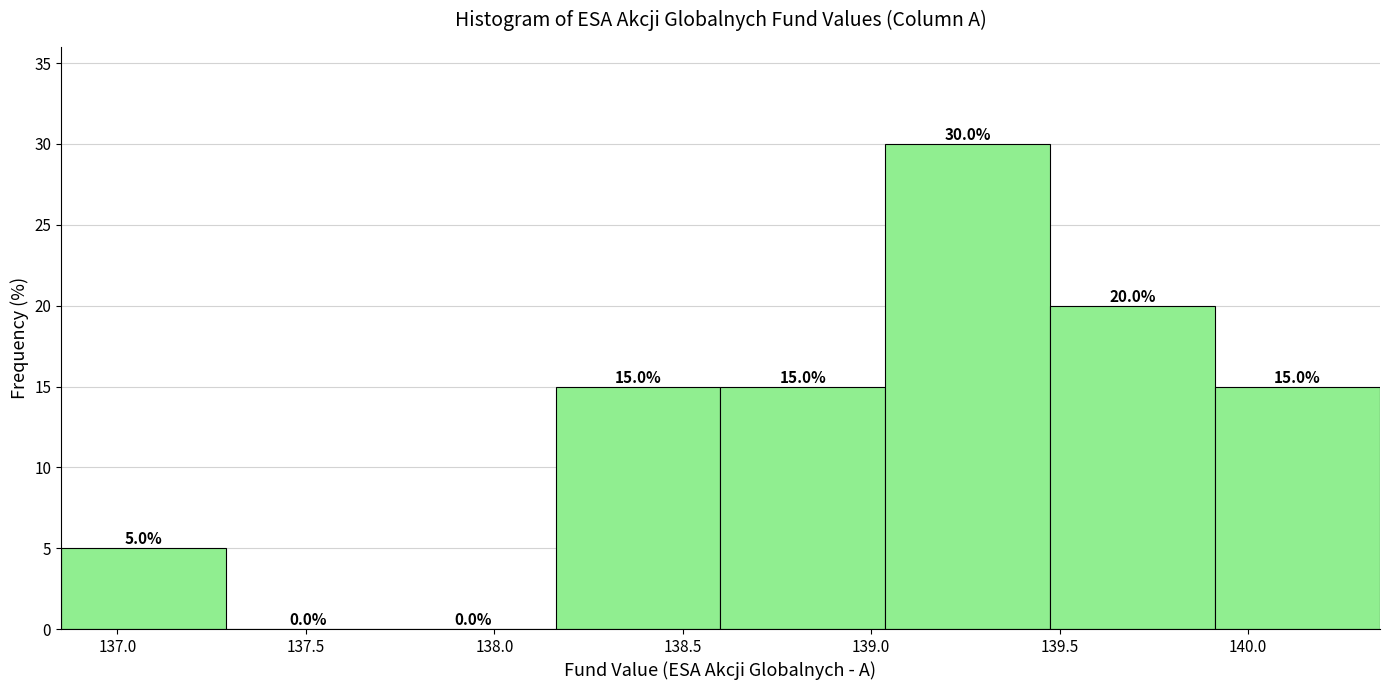

Over which range of the x-axis is the bar tallest?

139.05 to 139.50